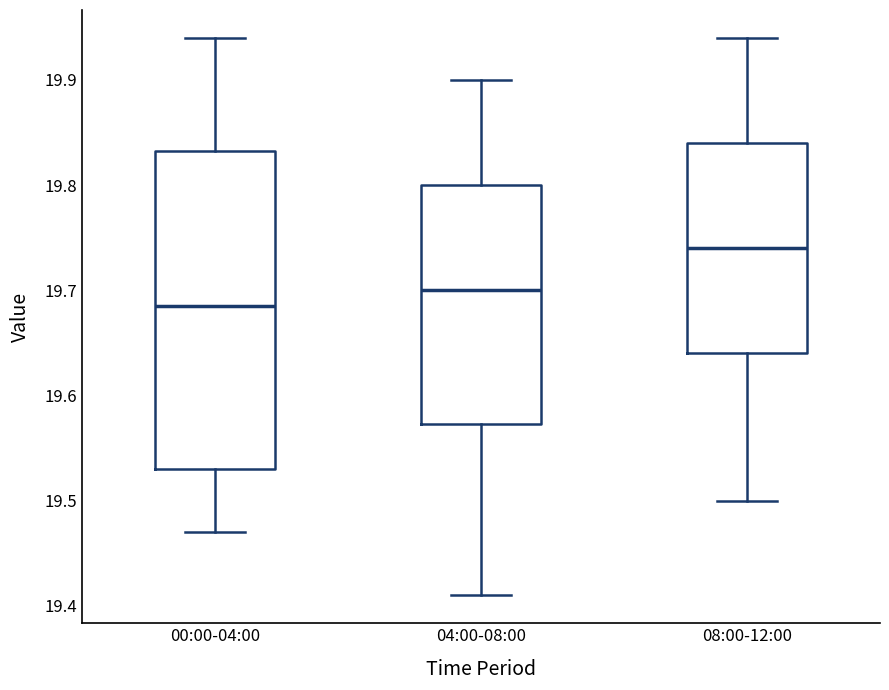

Reading left to right, transcribe this box plot: for each box, give where its median line is, the range the box spans, and where its two whiskers end, as read against the y-axis. The values are not printed on the chart, so give them approximately, as read against the axis.

00:00-04:00: median 19.69, box 19.53 to 19.83, whiskers 19.47 to 19.94
04:00-08:00: median 19.70, box 19.57 to 19.80, whiskers 19.41 to 19.90
08:00-12:00: median 19.74, box 19.64 to 19.84, whiskers 19.50 to 19.94